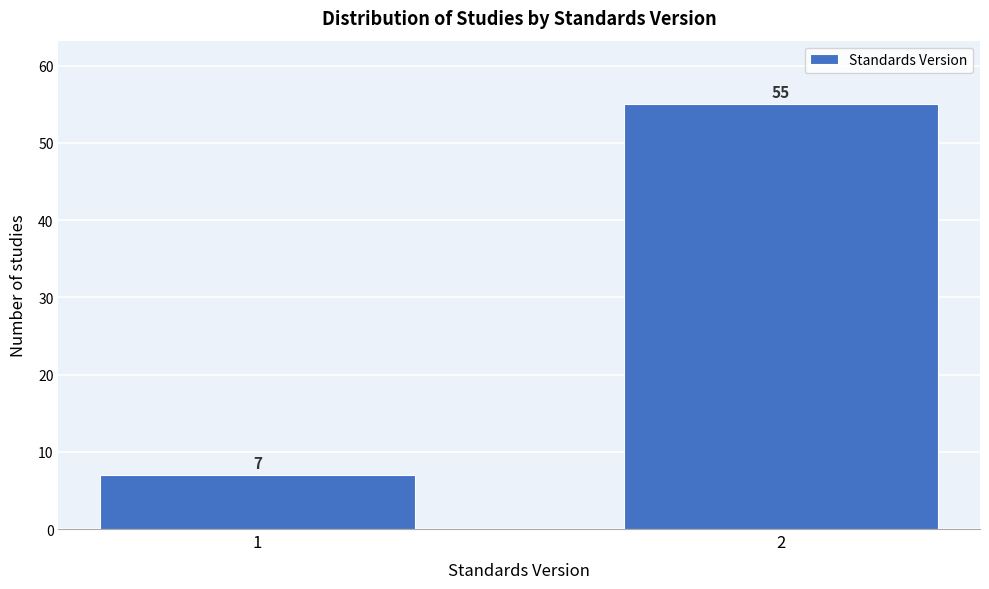

Reading left to right, extract all data points from this chart.

1=7	2=55